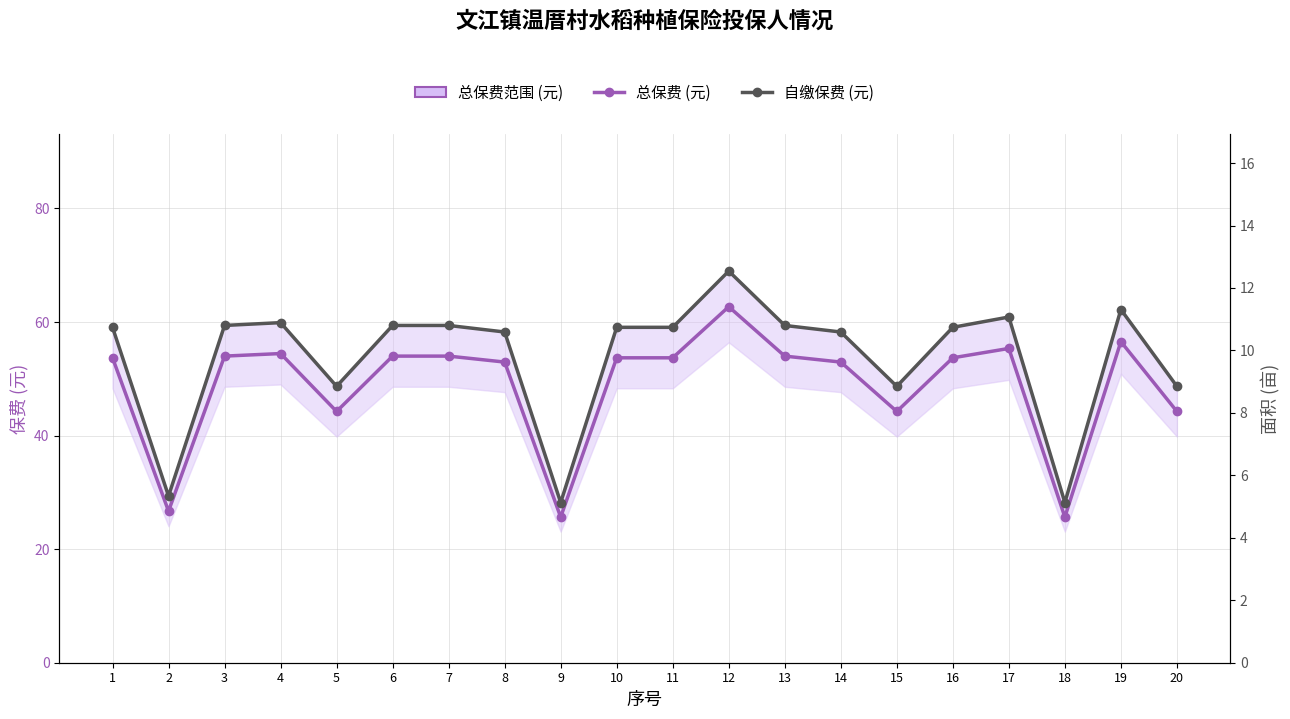

What is the difference between the 自缴保费 (元) values at 1 and 15?

1.9